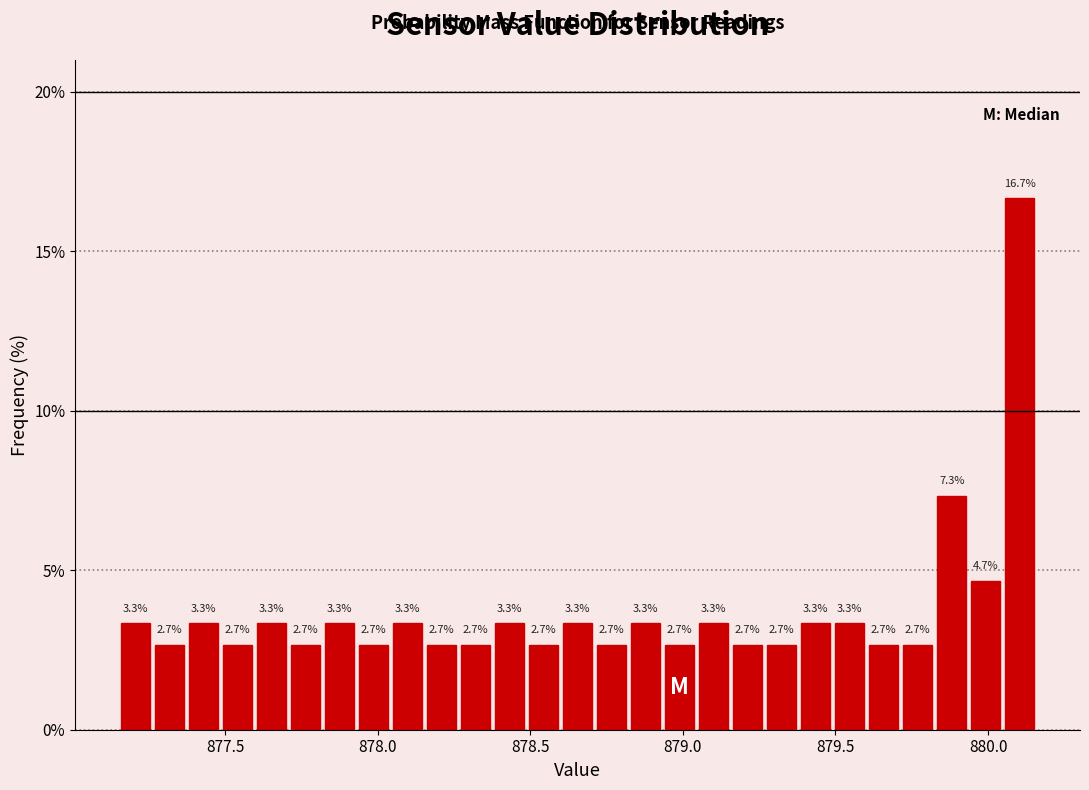

Read against the x-axis, roughly where is the centre of the tallest bar?

880.10